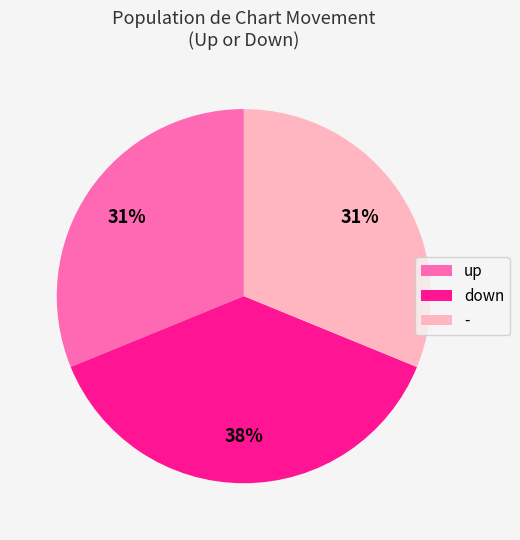

What percentage is the down slice, to the nearest percent?

38%